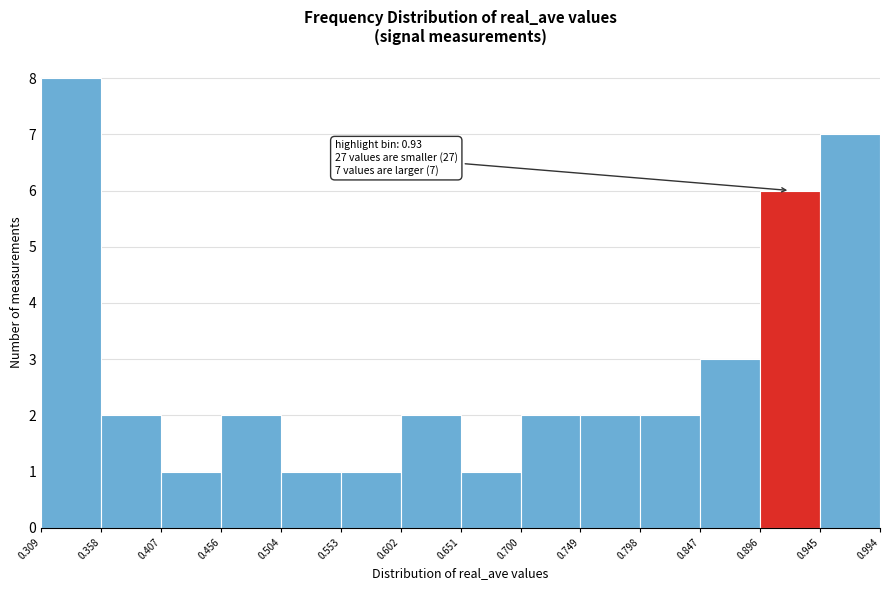

Which range on the x-axis has the tallest bar?

0.309 to 0.358